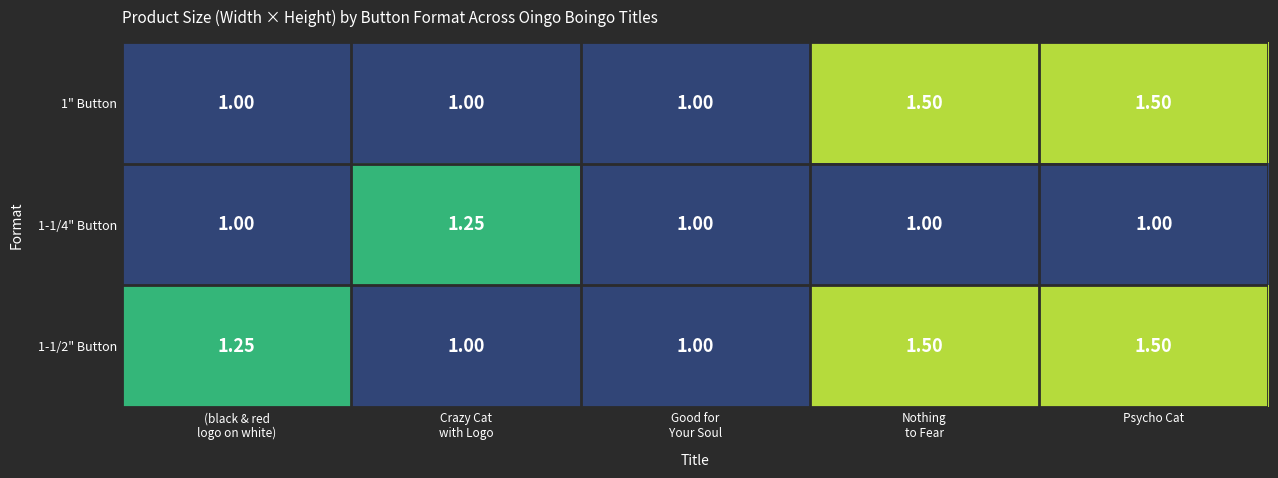

How many data points does each series have?

5